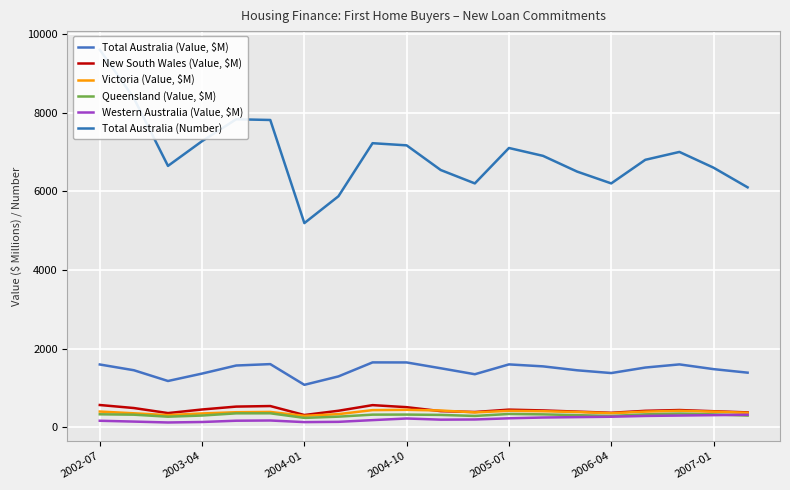

Which label corresponds to the largest value in the chart?

2002-07